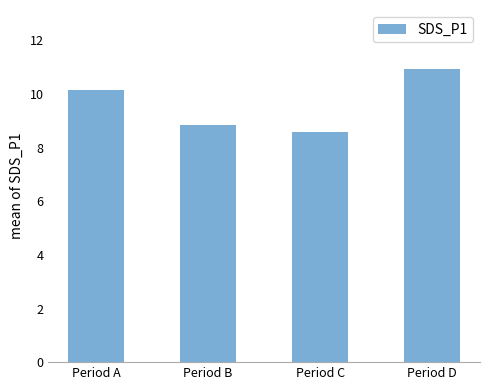

What is the value of the 1st bar from the left?

10.2